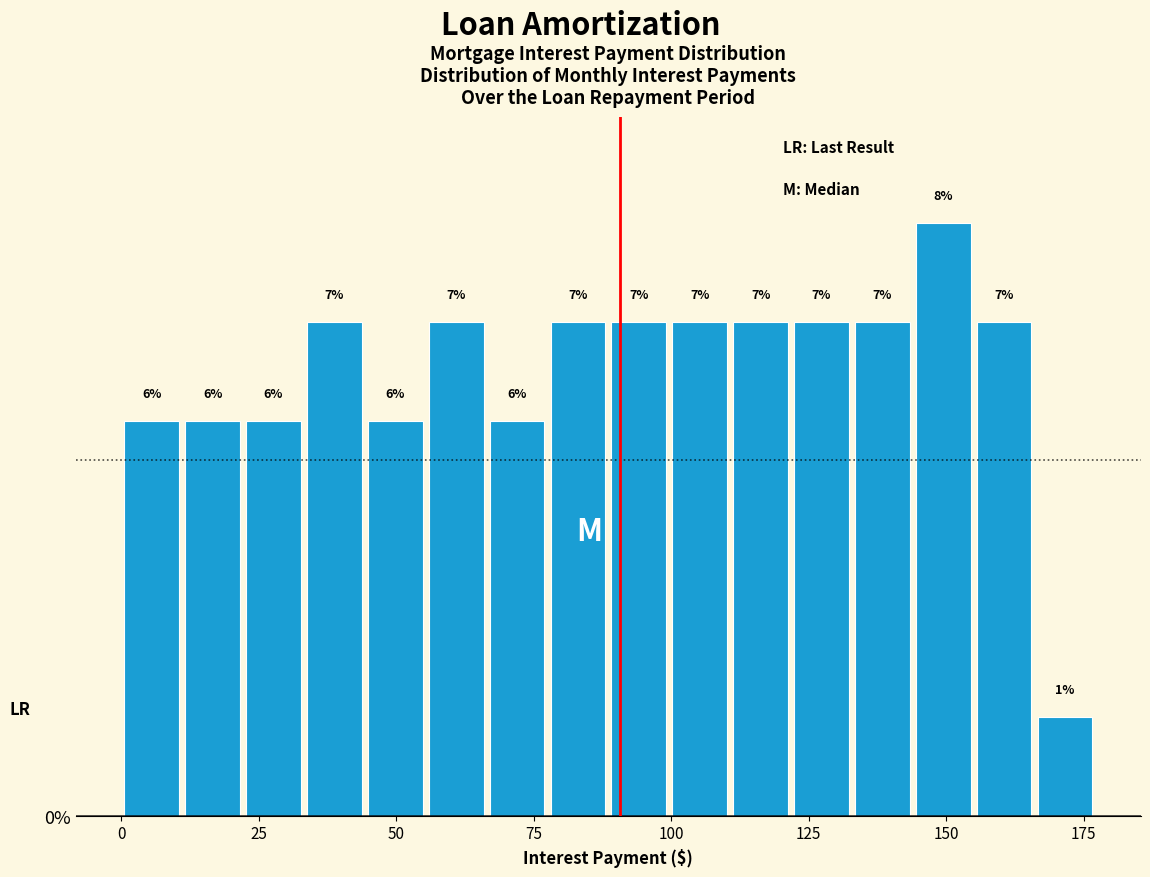

Read against the x-axis, roughly where is the centre of the tallest bar?

150